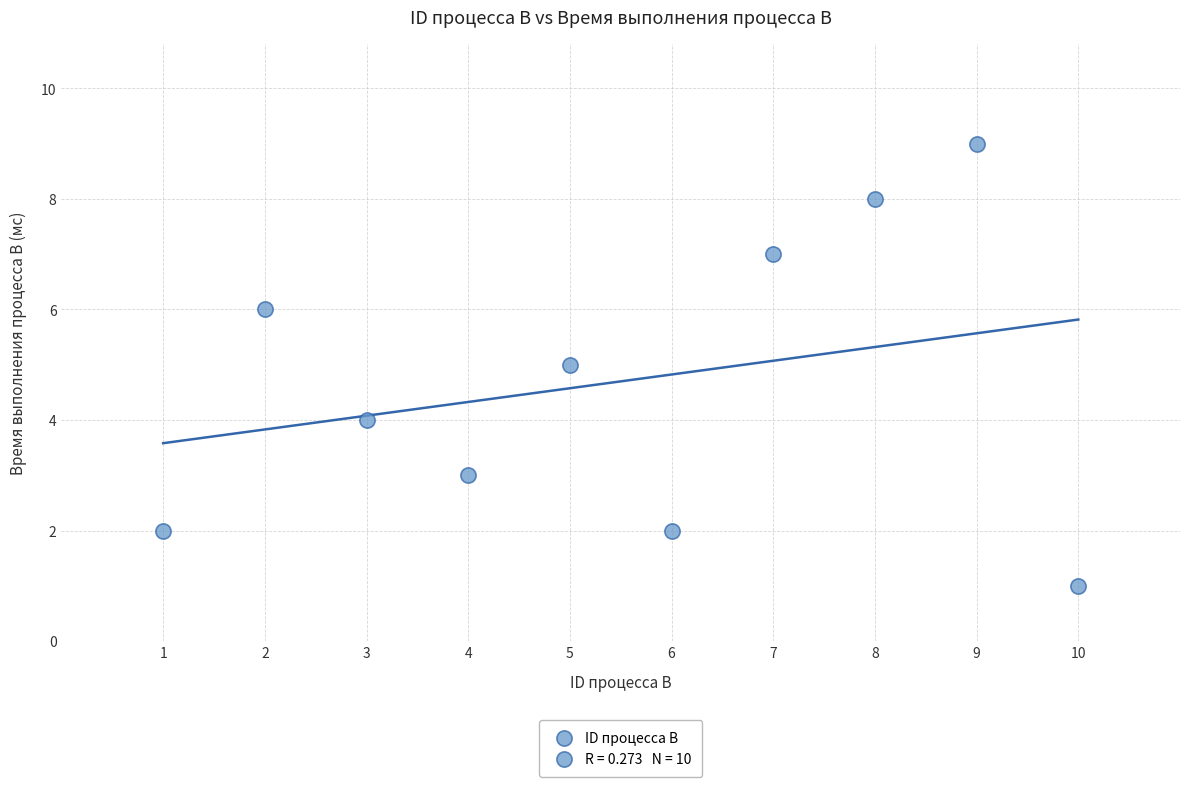

What is the average X value?

6